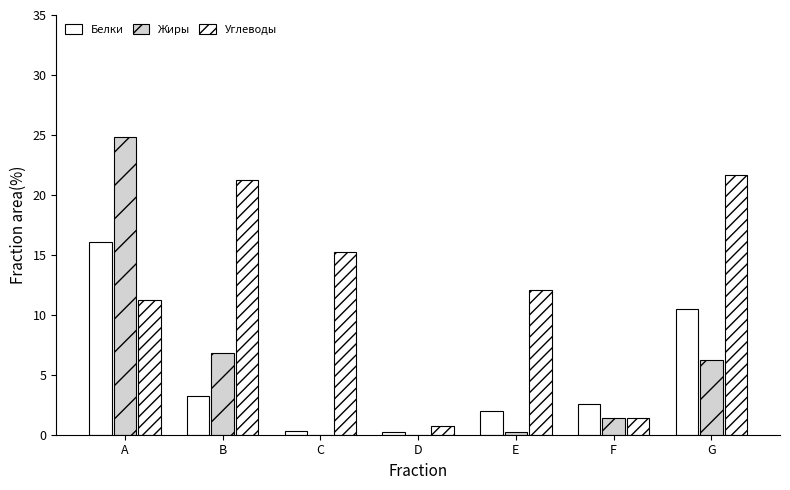

Which has a higher value, D or G?

G